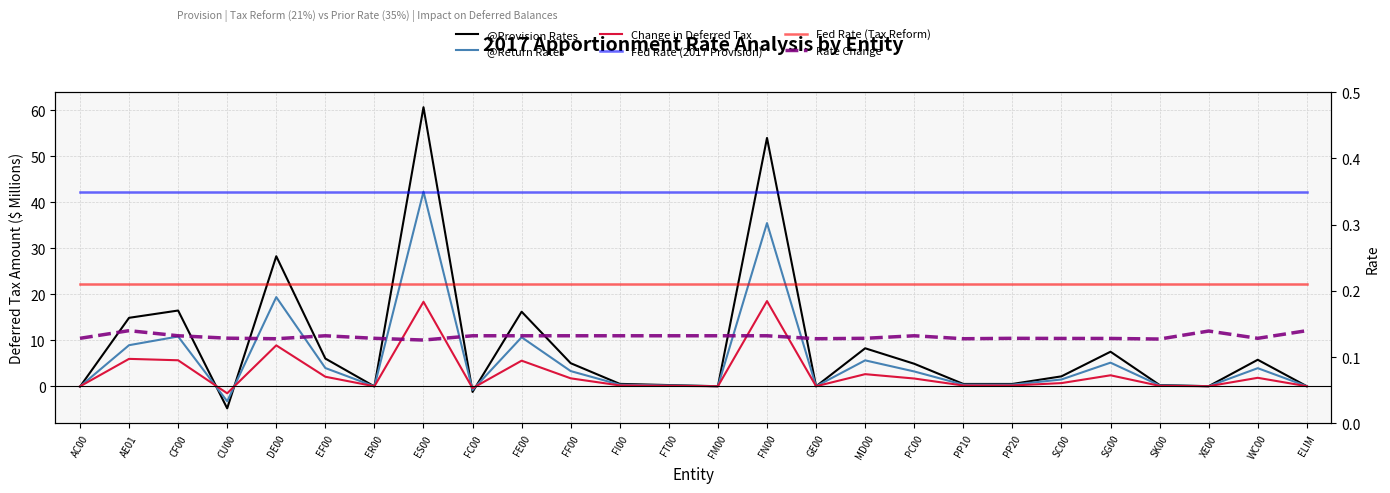

At which label is Fed Rate (2017 Provision) closest to 0?

AC00